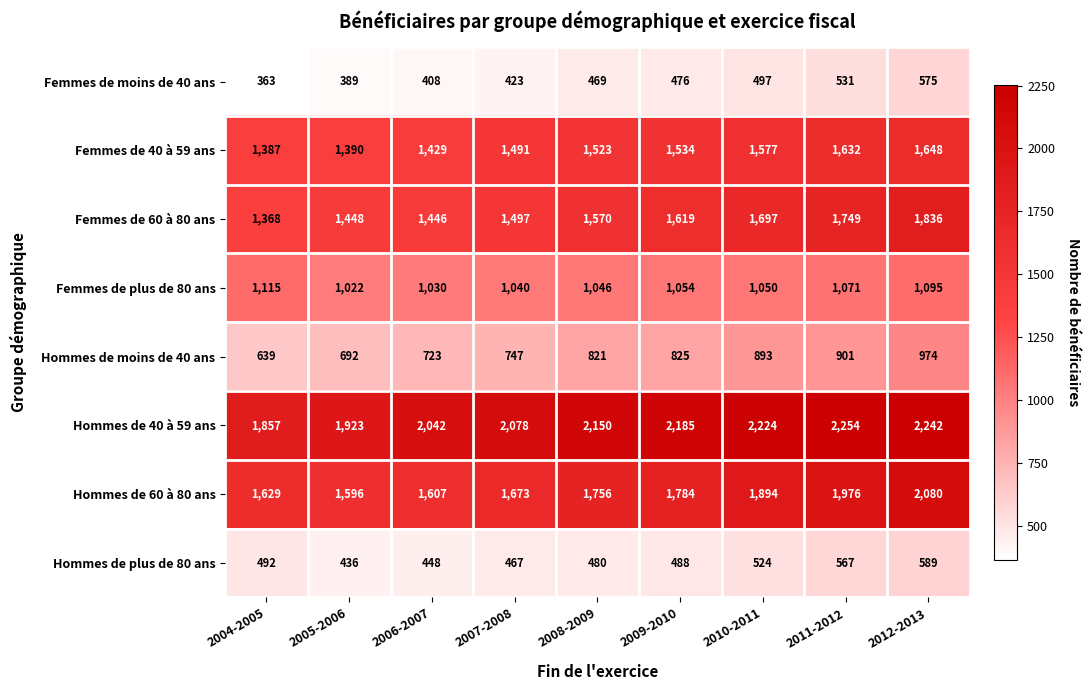

What is the sum of all Hommes de 60 à 80 ans values?

15995